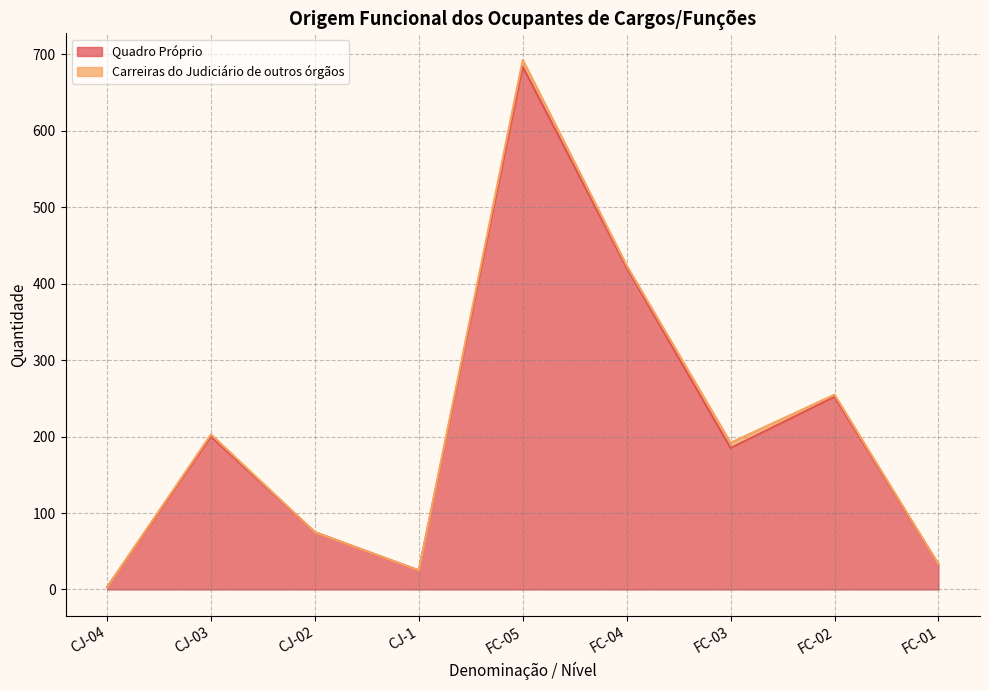

Rank the categories by value from highest to lowest.

FC-05, FC-04, FC-02, CJ-03, FC-03, CJ-02, FC-01, CJ-1, CJ-04